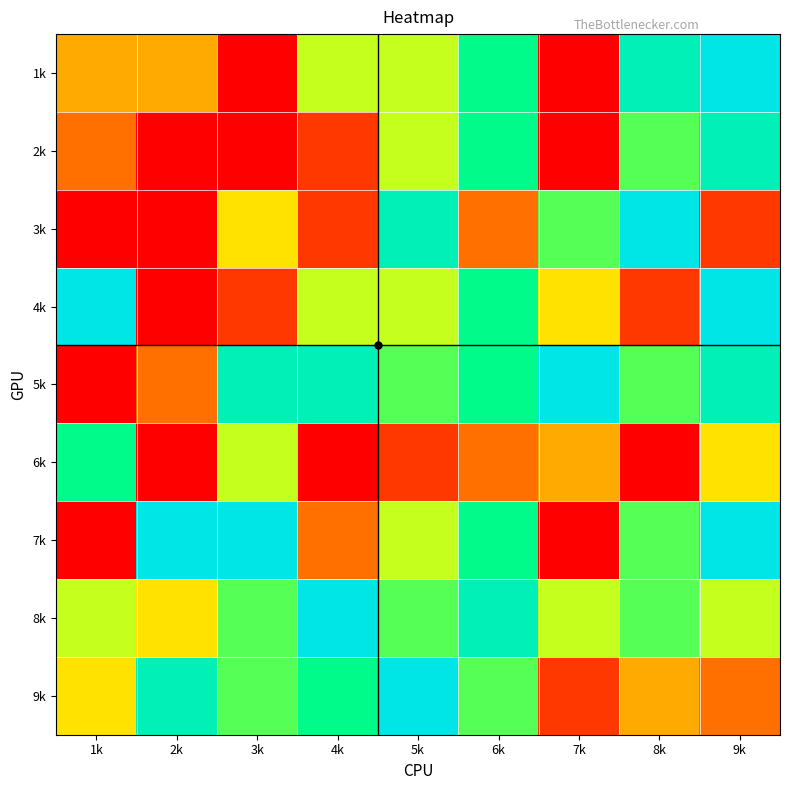

At which category does the chart reach its peak across all series?

9k